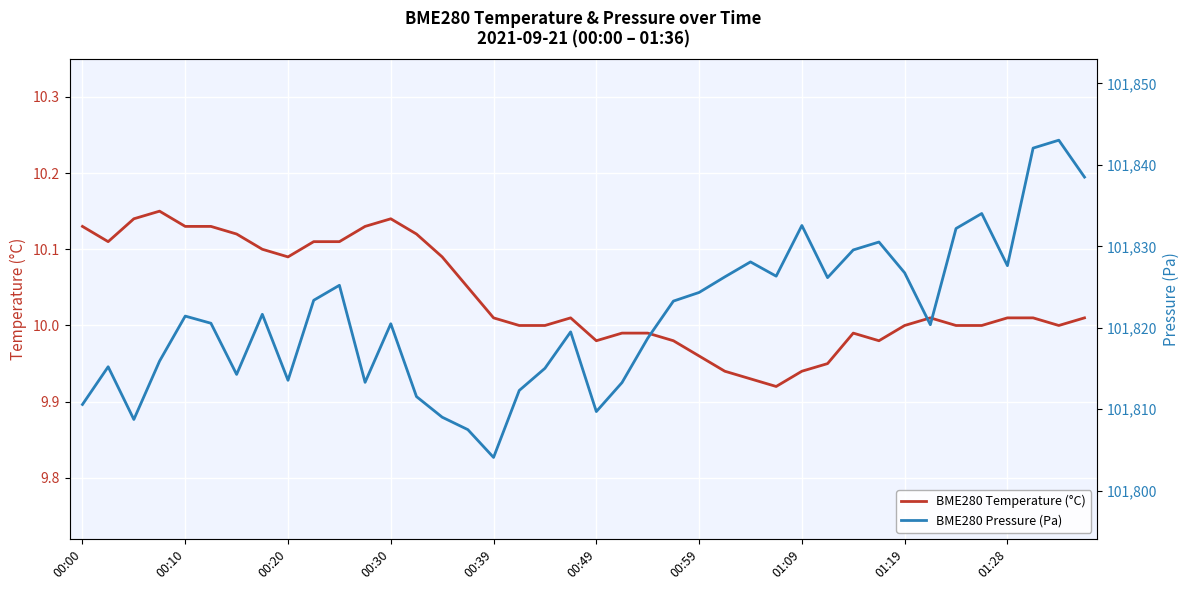

Does the chart display data point markers on the line(s)?

No